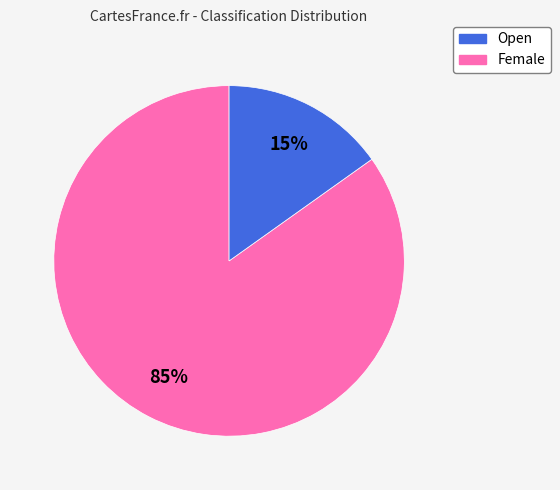

Which has a higher value, Female or Open?

Open